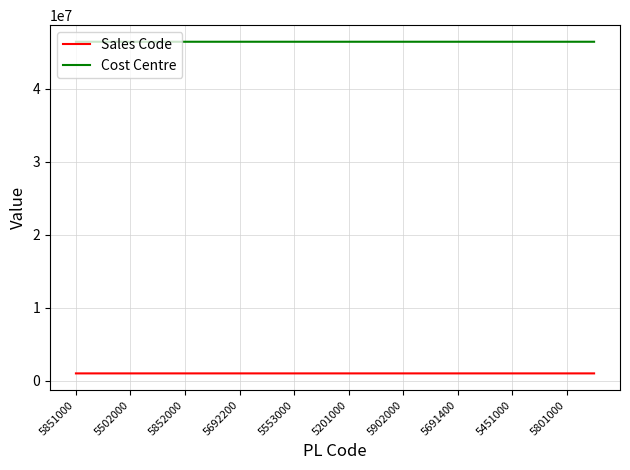

Which series has the largest total across all categories?

Cost Centre